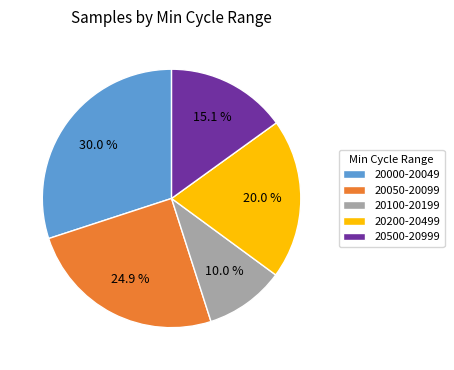

What is the smallest slice in the pie chart?

20100-20199